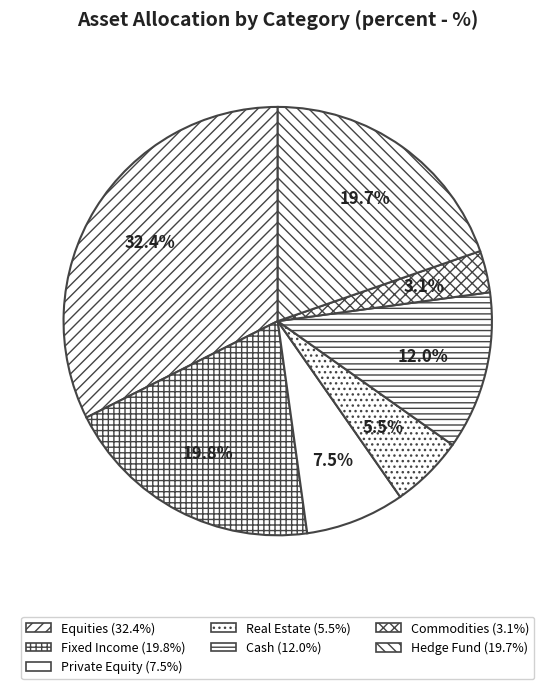

How many segments does this pie chart have?

7